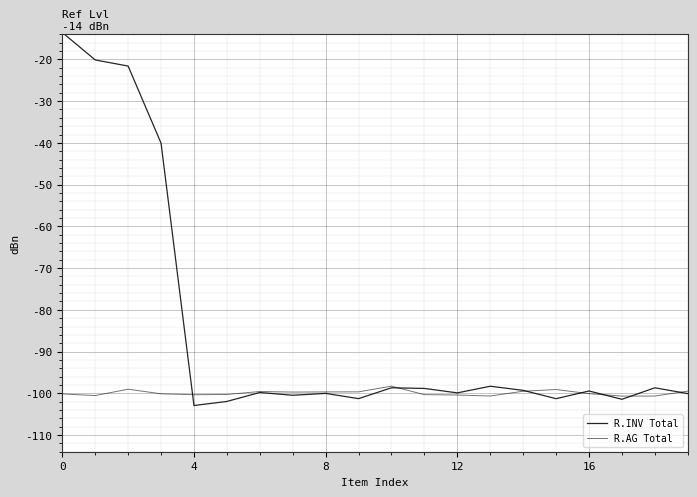

How many lines are shown in the chart?

2